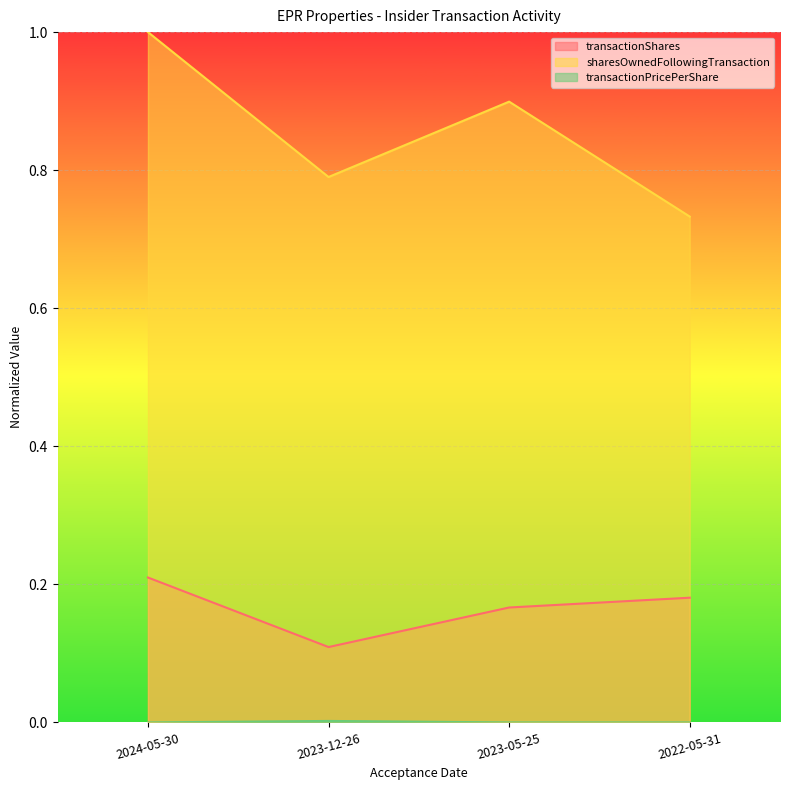

True or false: sharesOwnedFollowingTransaction and transactionShares cross at least once.

False